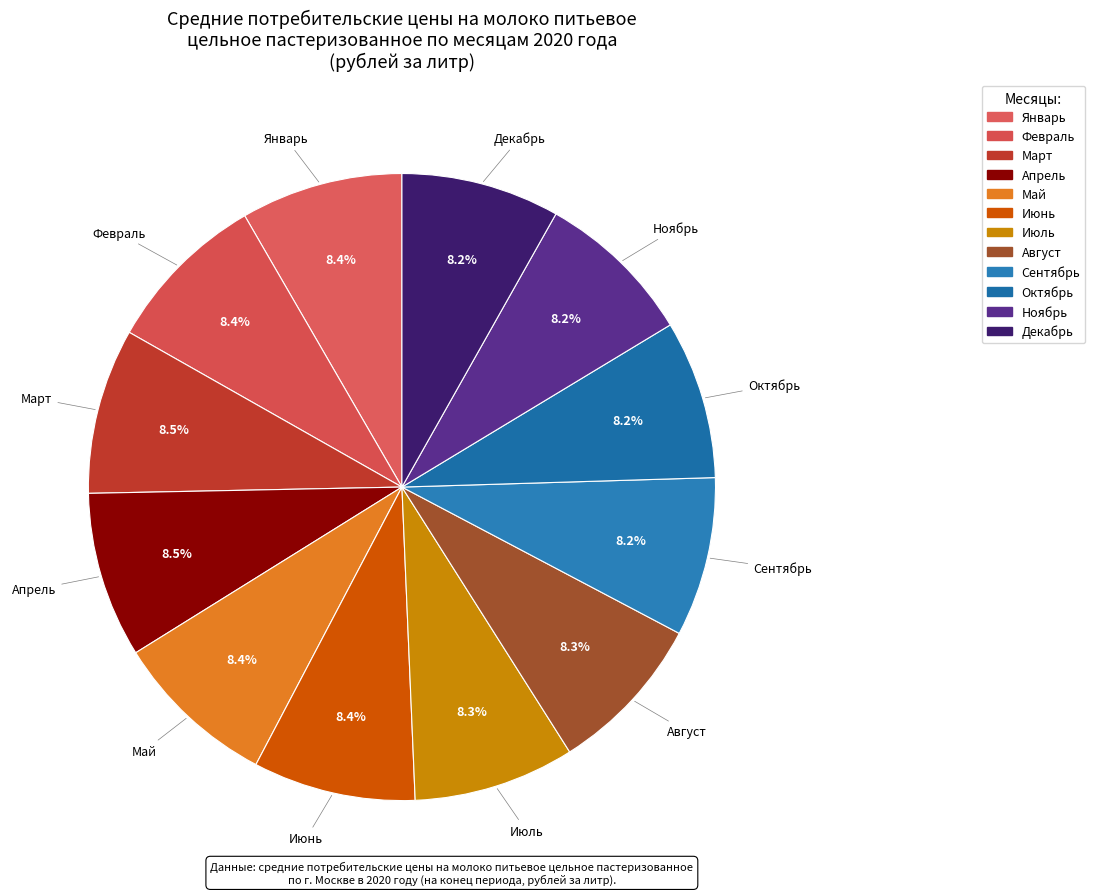

To the nearest percent, what is the average slice percentage?

8%